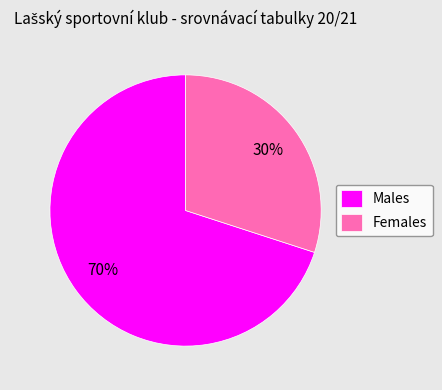

Does Females represent more than half of the total?

No